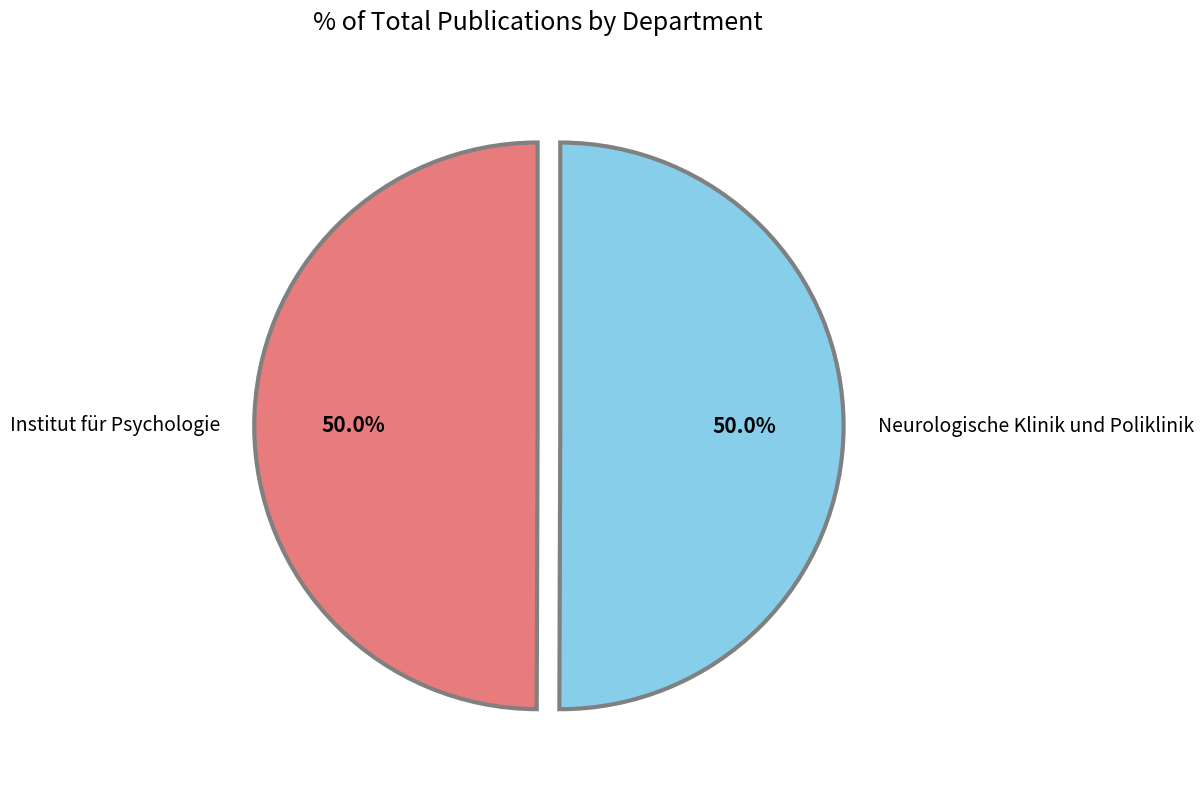

What is the ratio of the value at Neurologische Klinik und Poliklinik to the value at Institut für Psychologie?

1.0